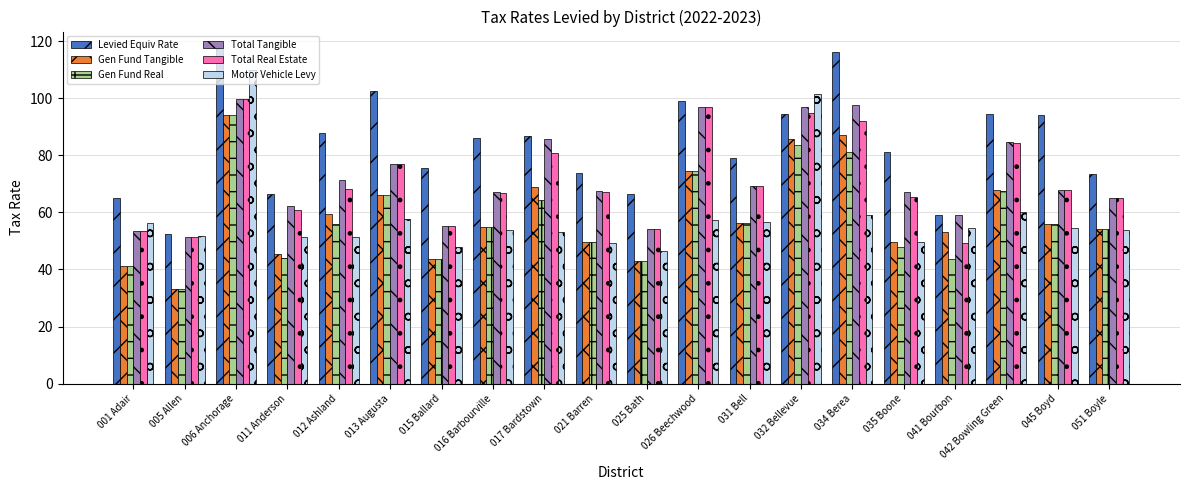

Read the Motor Vehicle Levy value at 031 Bell.

56.6